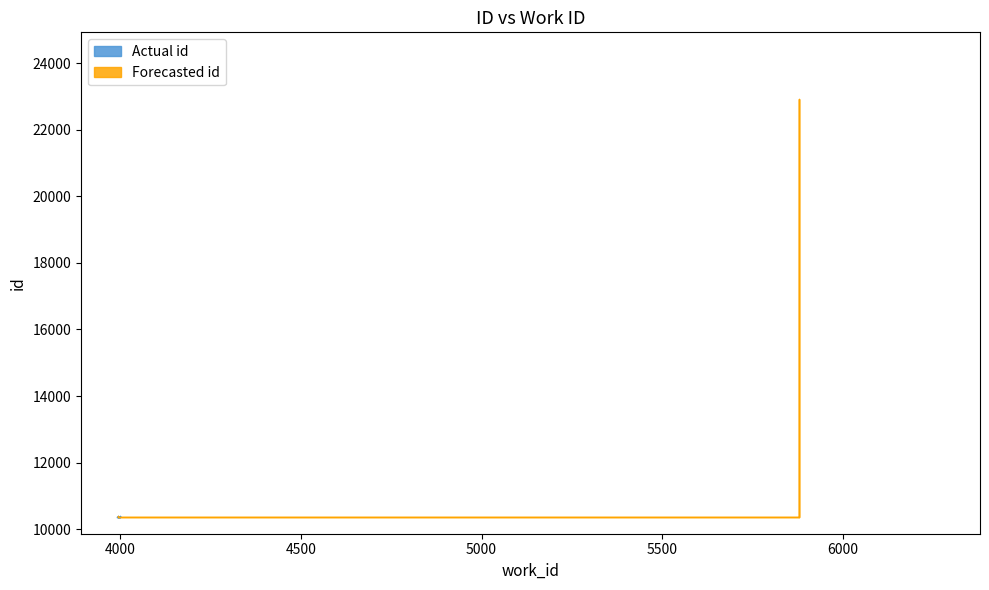

True or false: the data shows 14787 at 3994.

False